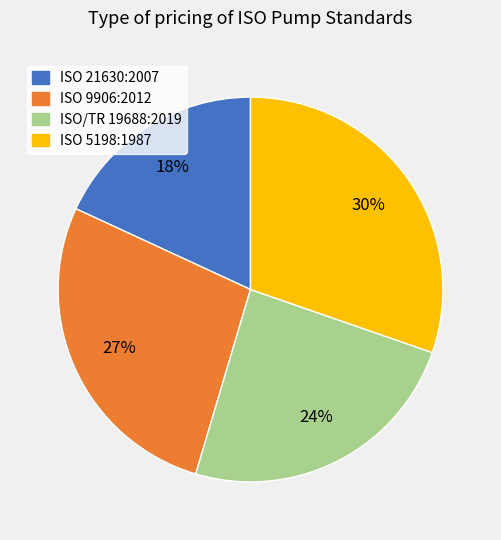

True or false: ISO 9906:2012 accounts for 13% of the total.

False